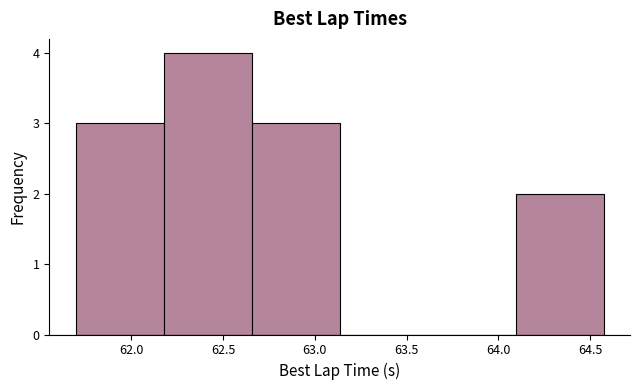

Reading left to right, list every bar in this chart as the range it spans on the x-axis followed by its height. Neither the bar edges nor the heights are printed on the chart, so give them approximately, as read against the axes.

61.70 to 62.20: 3
62.20 to 62.65: 4
62.65 to 63.15: 3
63.15 to 63.60: 0
63.60 to 64.10: 0
64.10 to 64.55: 2